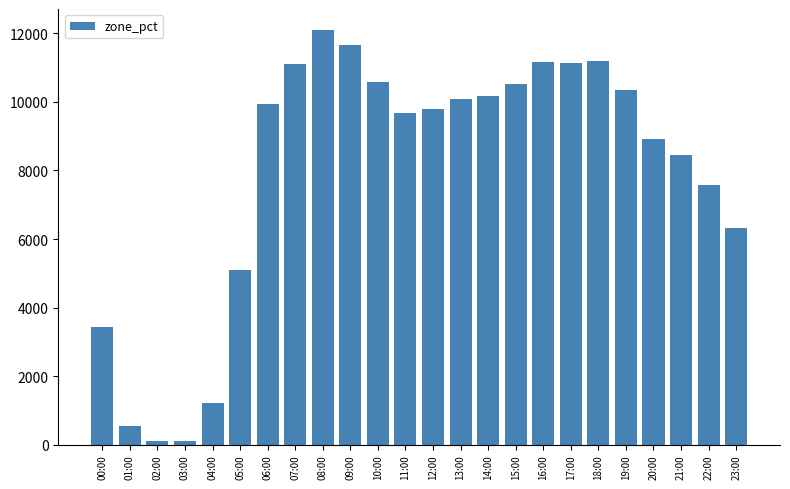

What is the label of the 18th bar from the right?

06:00